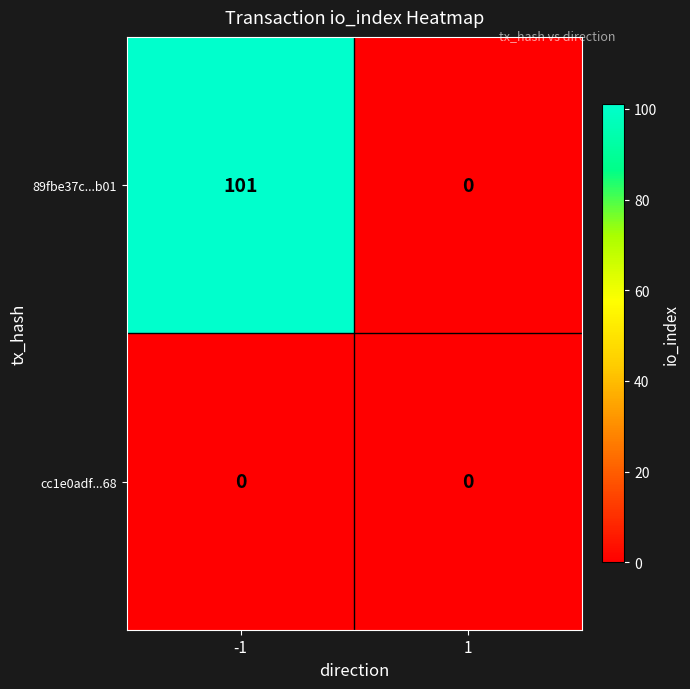

At which category is the sum across all series the highest?

-1